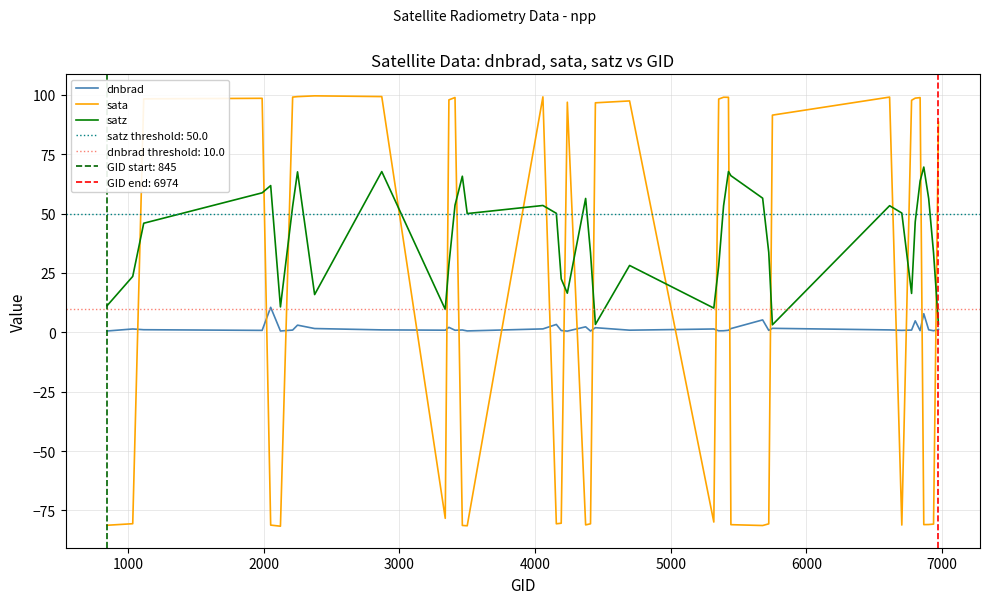

What is the lowest value of the sata series?

-81.6